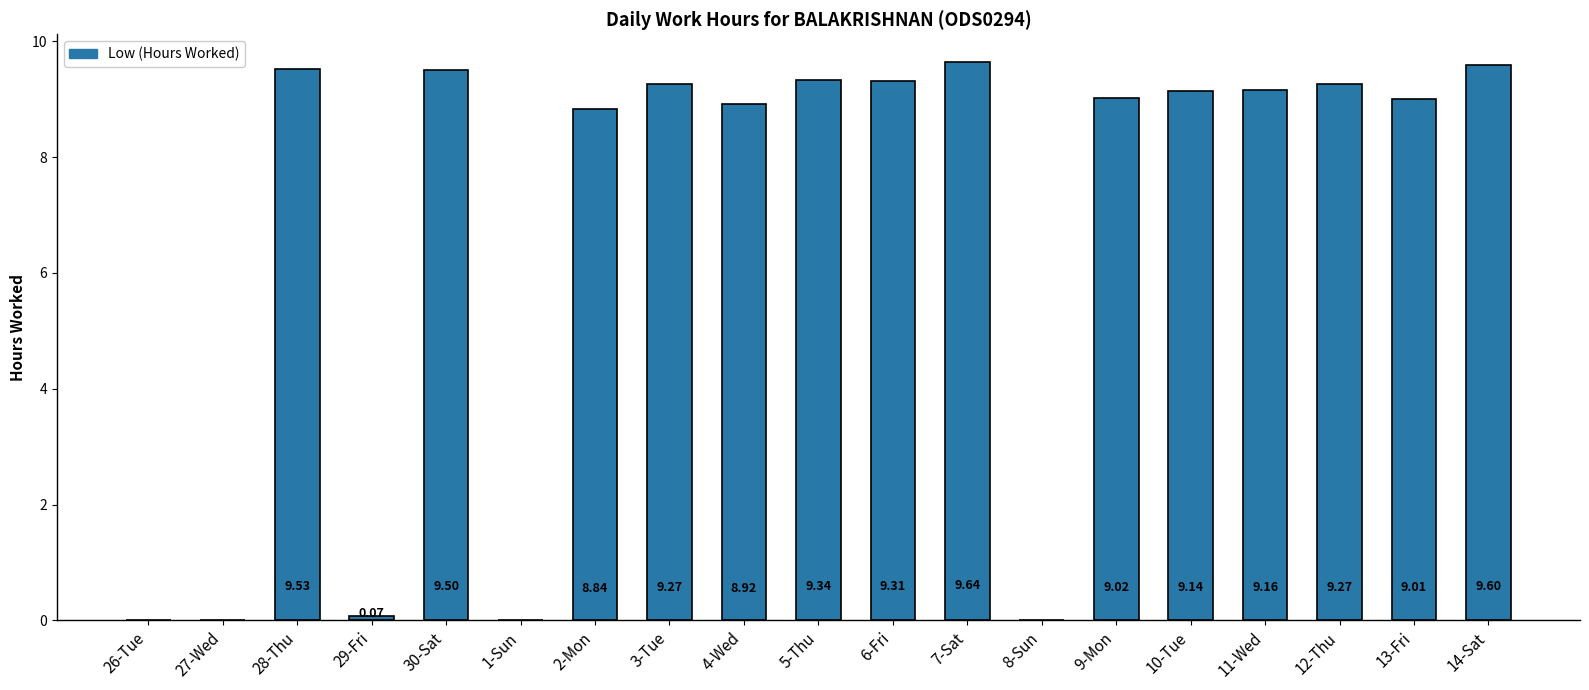

What is the sum of the values at 13-Fri and 4-Wed?

17.9